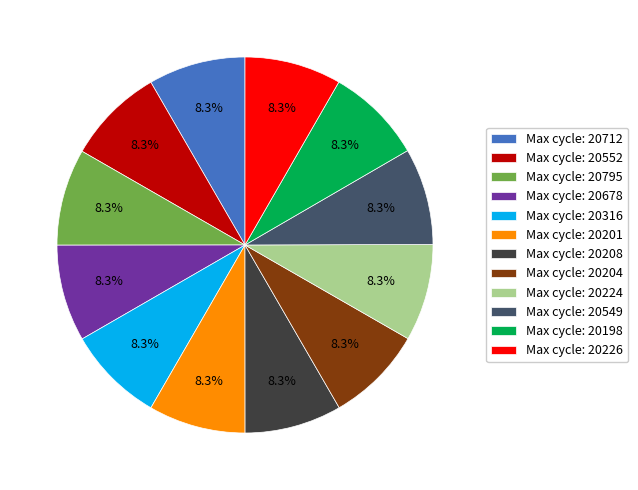

Approximately how many times larger is the value at Max cycle: 20204 compared to Max cycle: 20549?

1.0